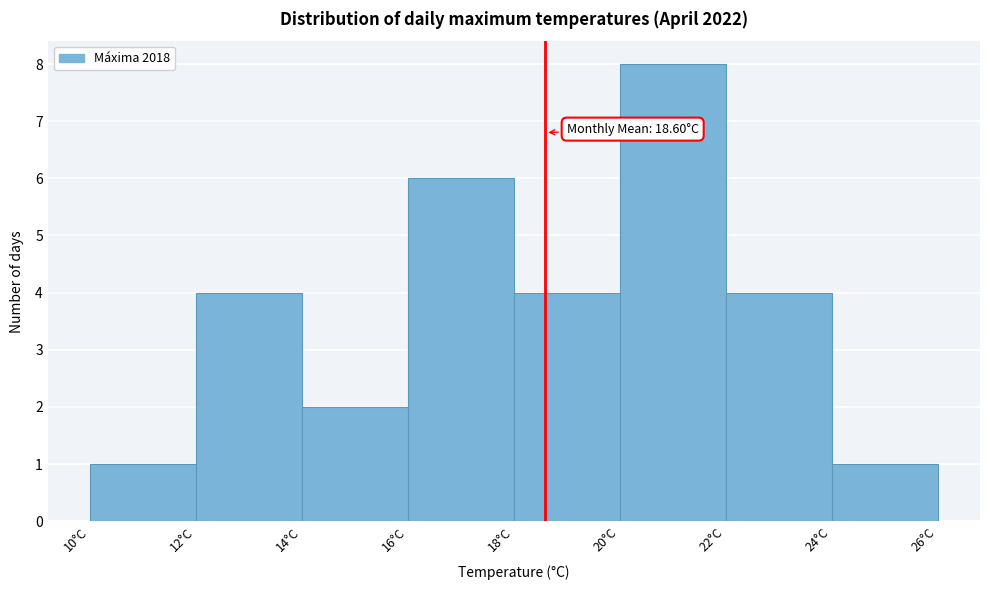

Which range on the x-axis has the tallest bar?

20 to 22